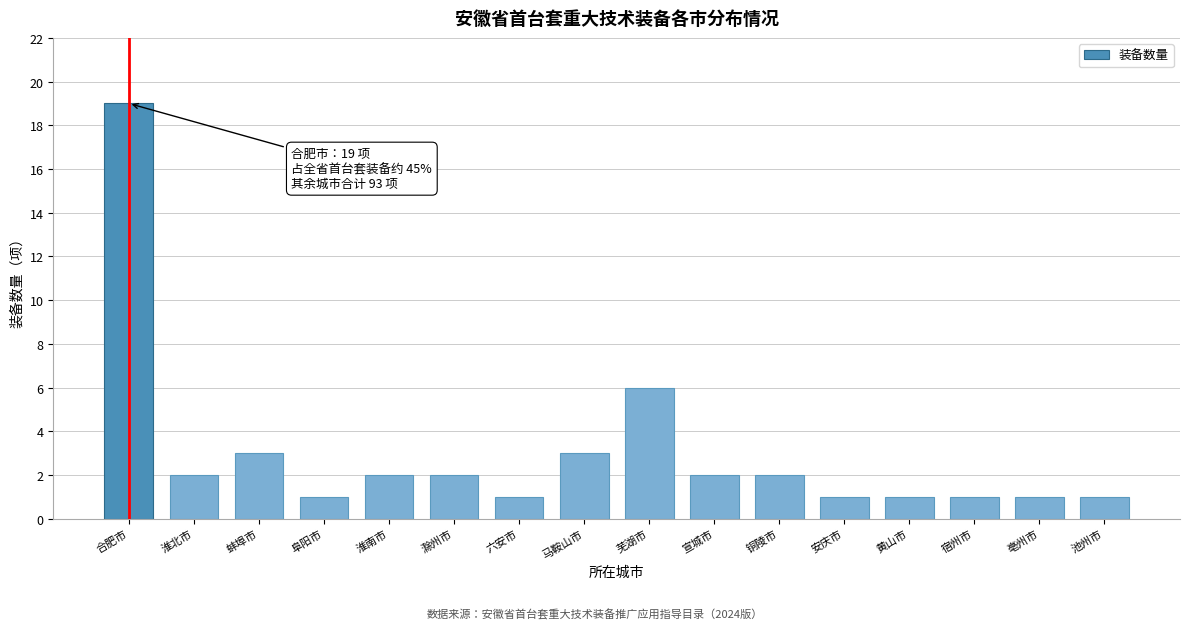

Reading right to left, extract all data points from this chart.

1	1	1	1	1	2	2	6	3	1	2	2	1	3	2	19